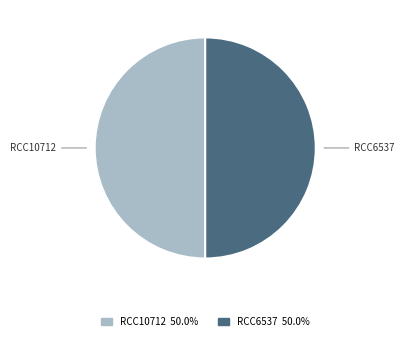

Combined, do RCC6537 and RCC10712 account for over 50%?

Yes